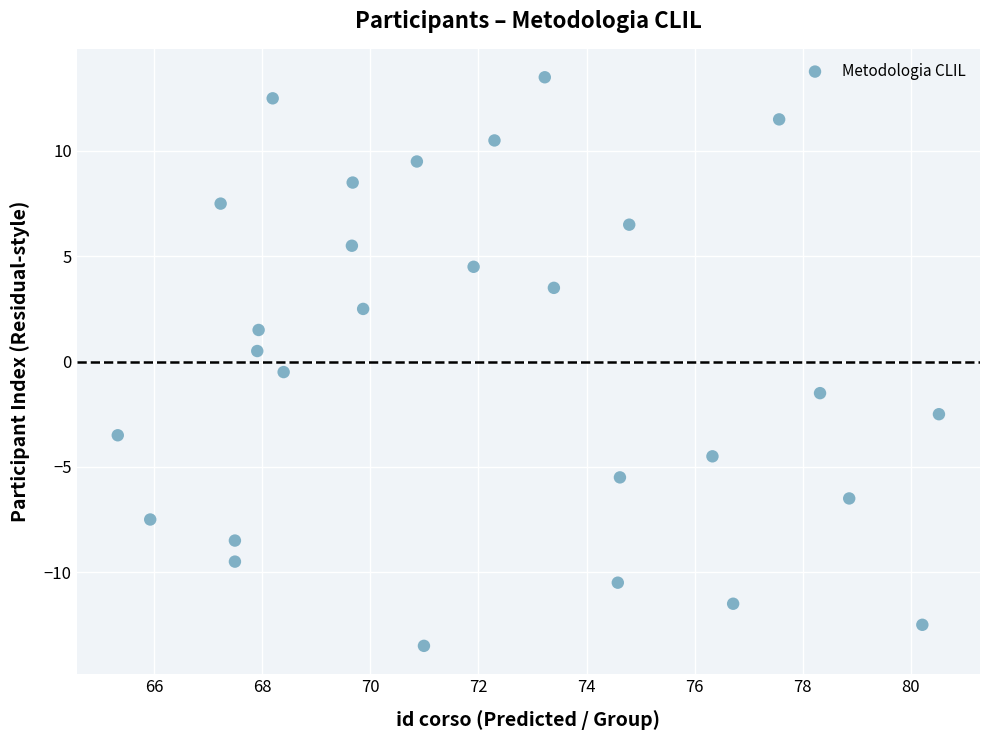

What is the range of Y values (max minus min)?

27.0